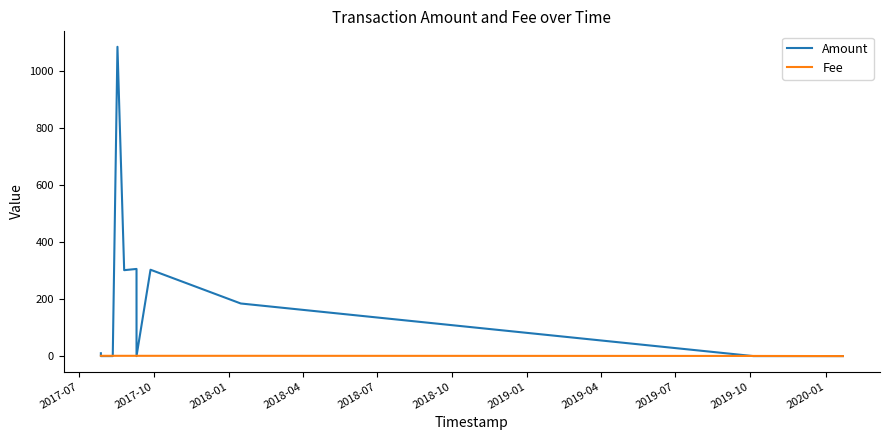

Which series has the largest total across all categories?

Amount